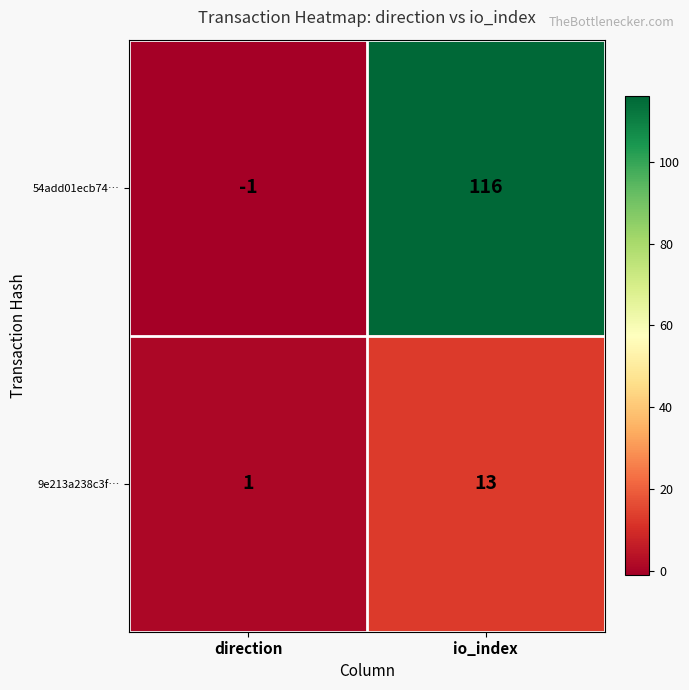

True or false: 54add01ecb74… has a value of 116 at io_index.

True